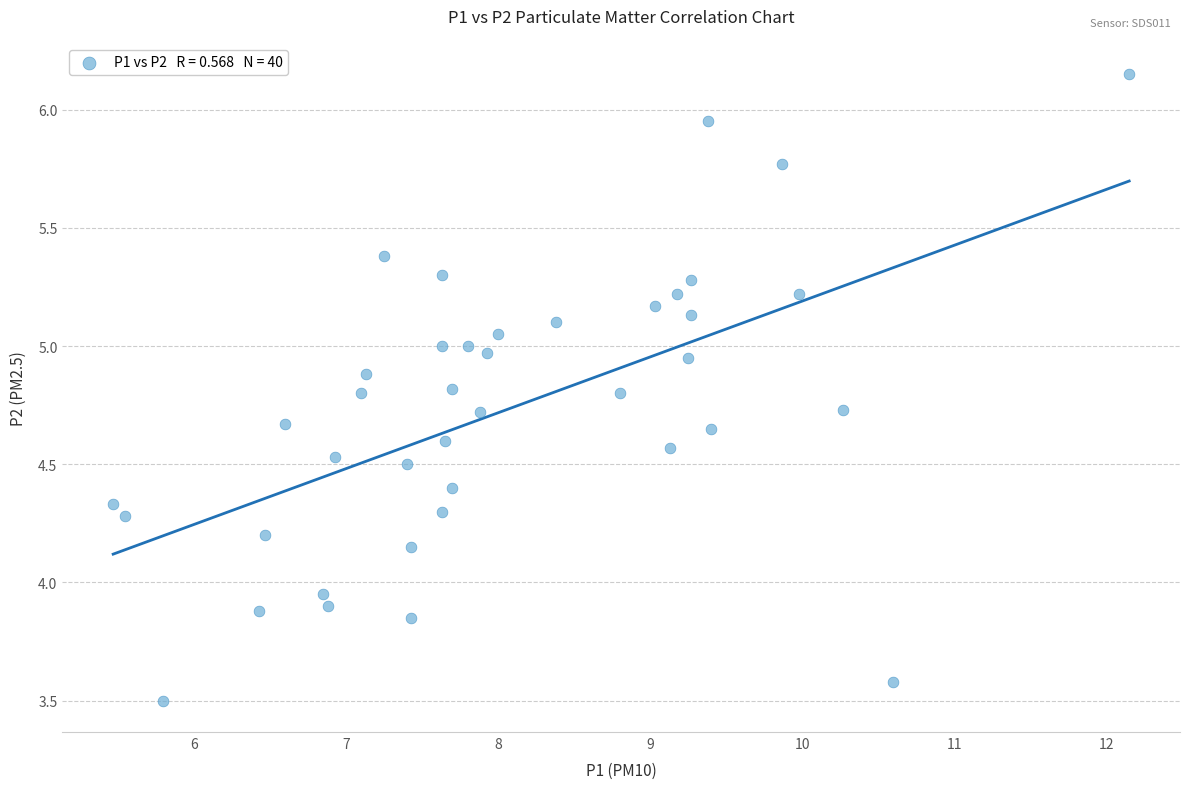

What is the range of X values (max minus min)?

6.7